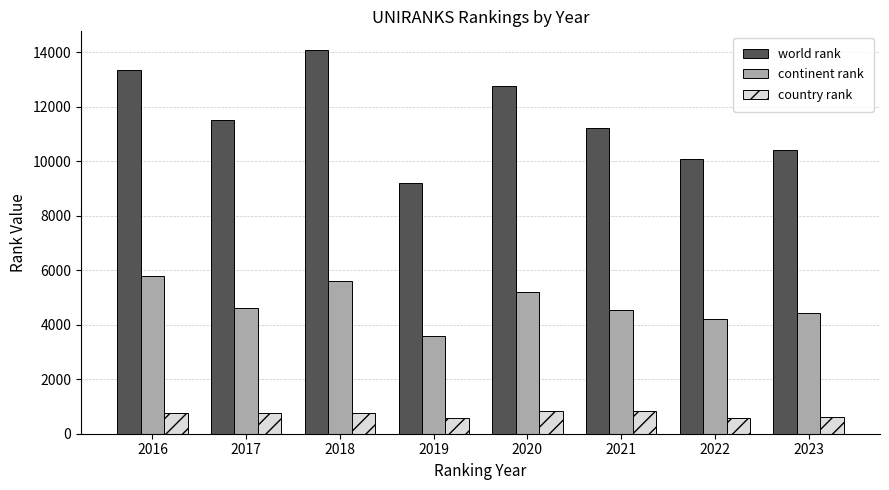

Does the chart contain any negative values?

No